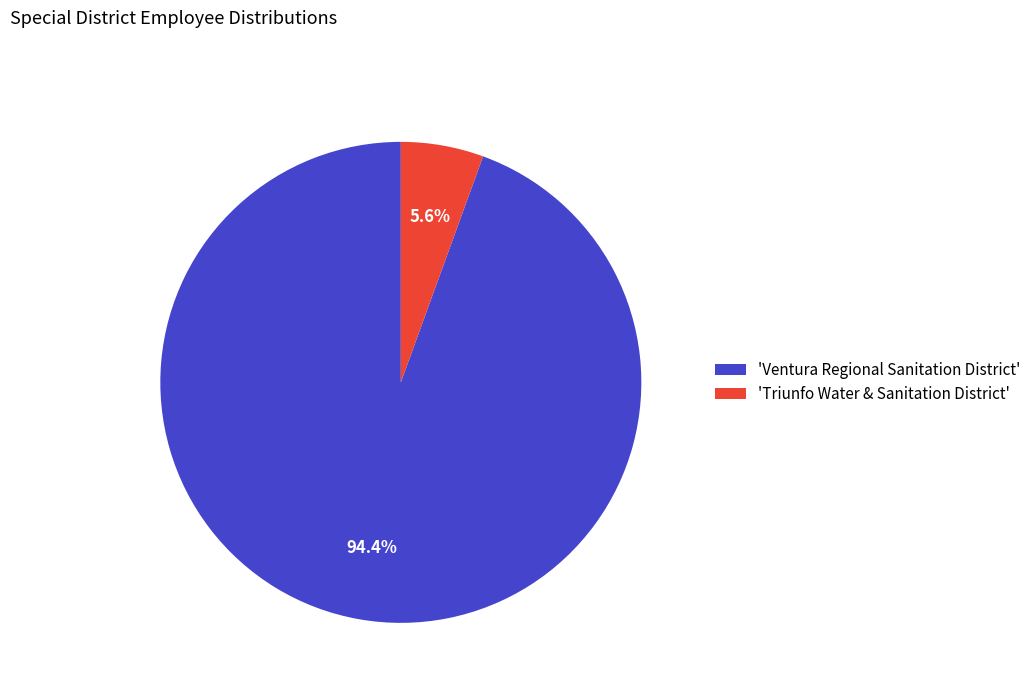

Which has a higher value, 'Triunfo Water & Sanitation District' or 'Ventura Regional Sanitation District'?

'Ventura Regional Sanitation District'